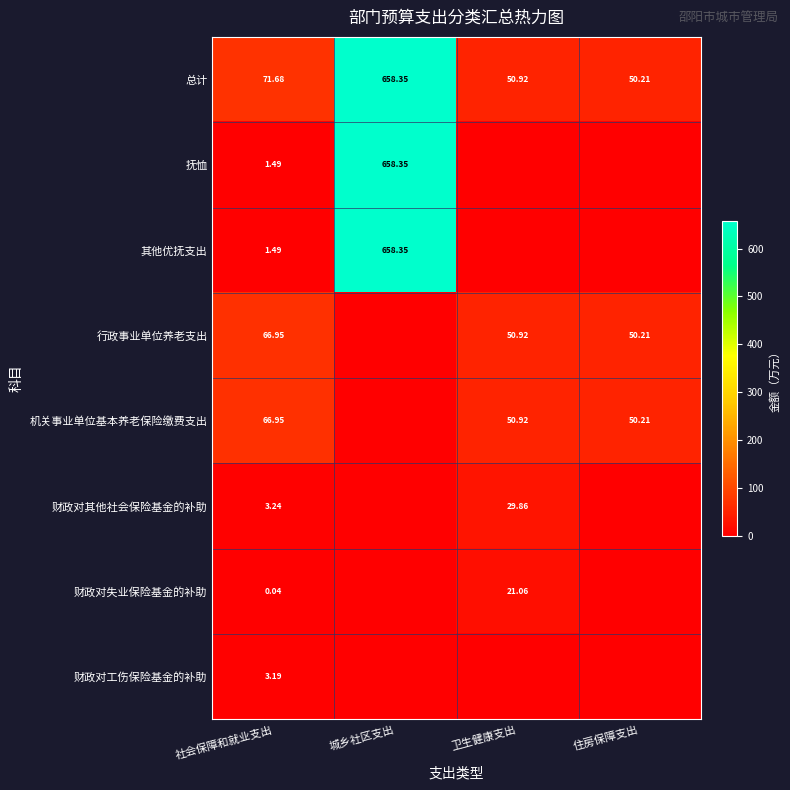

What is the maximum value shown in the chart?

658.4